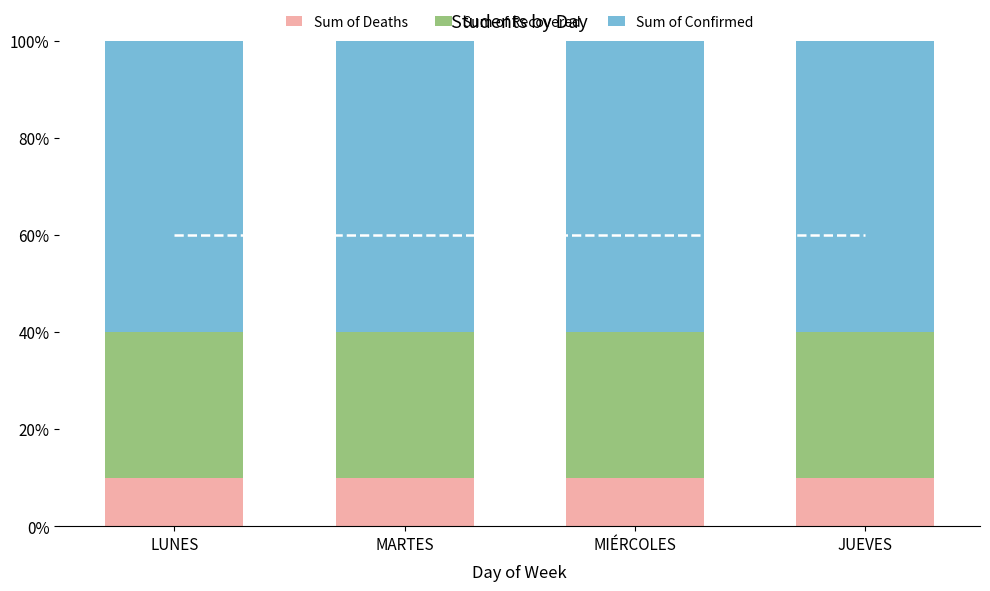

True or false: Sum of Deaths has a value of 2 at JUEVES.

False